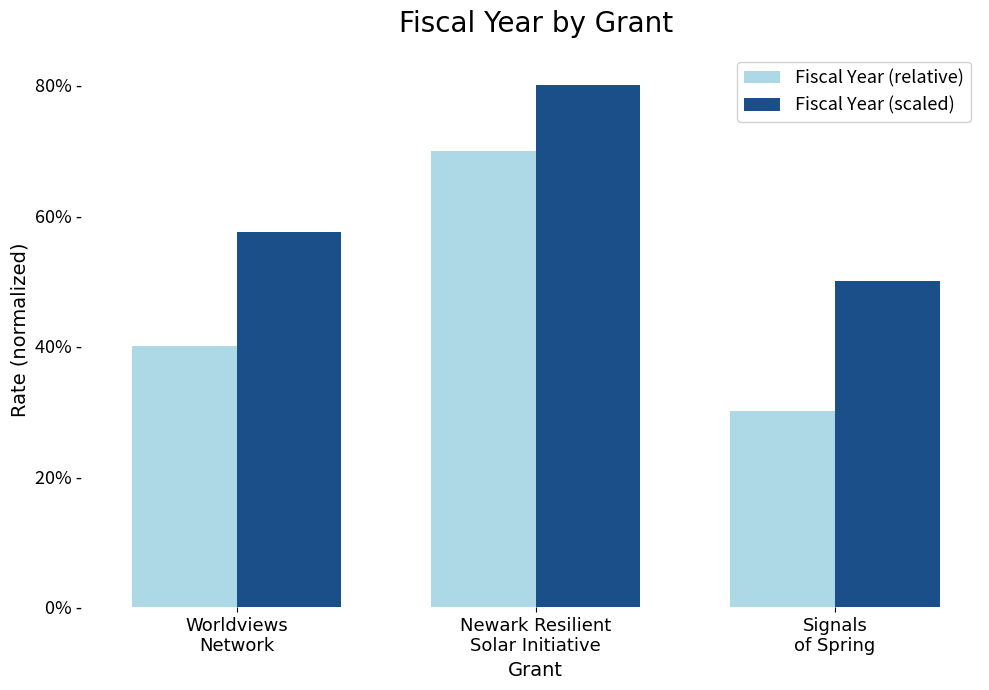

Which series has the largest total across all categories?

Fiscal Year (scaled)